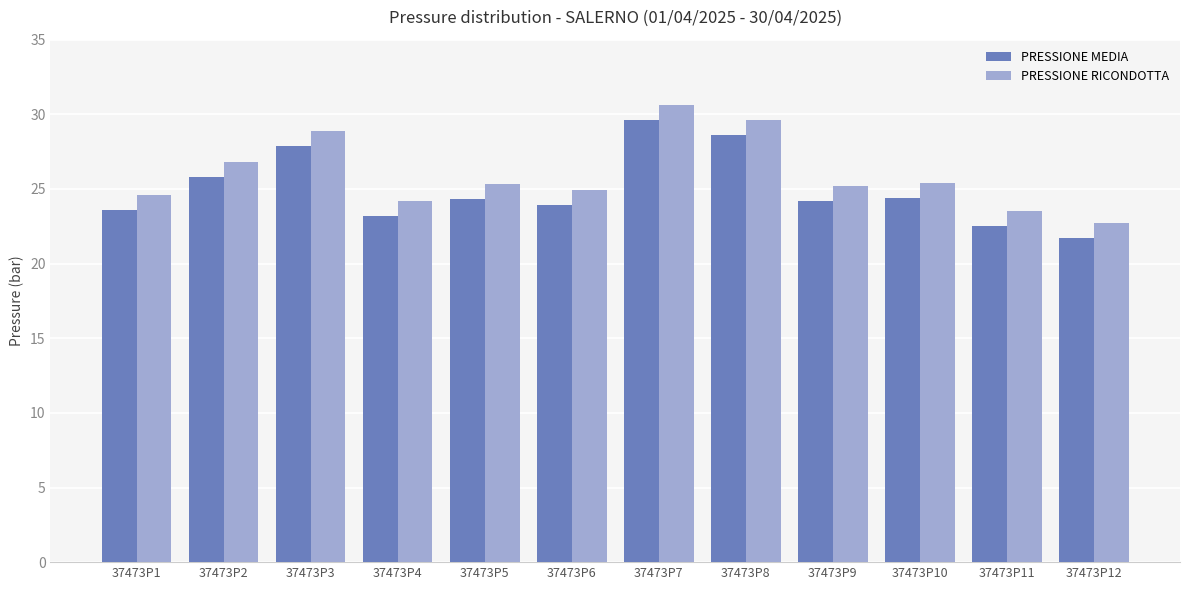

True or false: PRESSIONE MEDIA has a value of 28.6 at 37473P8.

True